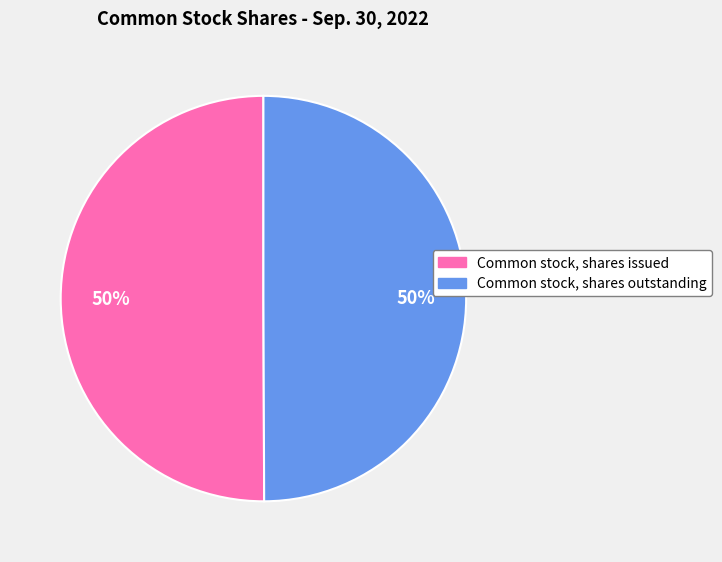

Is the sum of Common stock, shares issued and Common stock, shares outstanding greater than half?

Yes